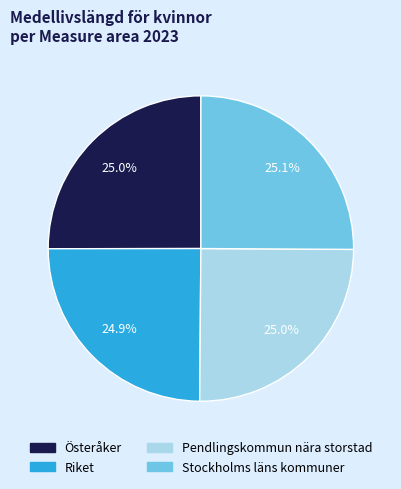

Approximately how many times larger is the value at Riket compared to Pendlingskommun nära storstad?

1.0